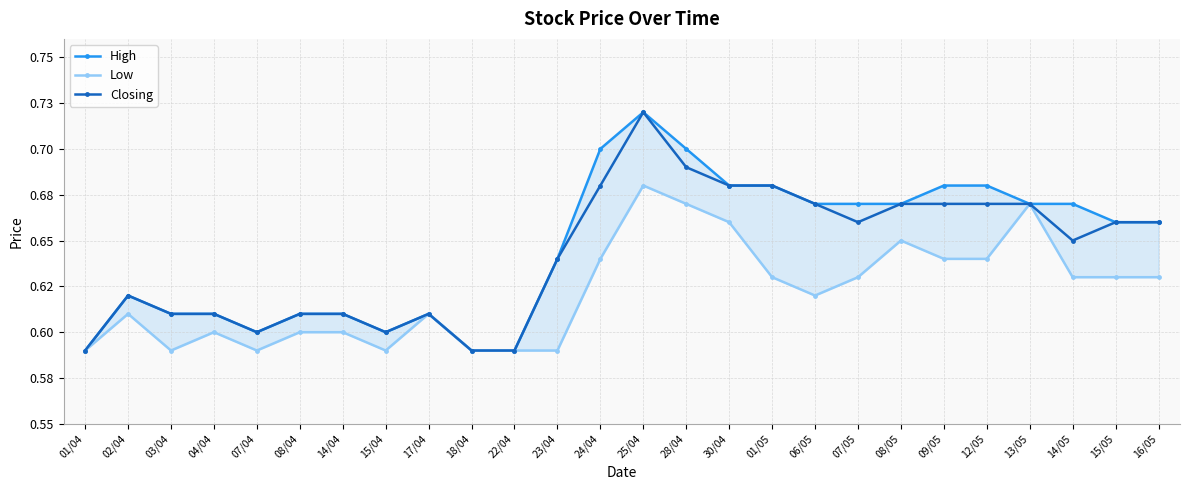

Between 22/04 and 09/05, which series saw the biggest shift?

High